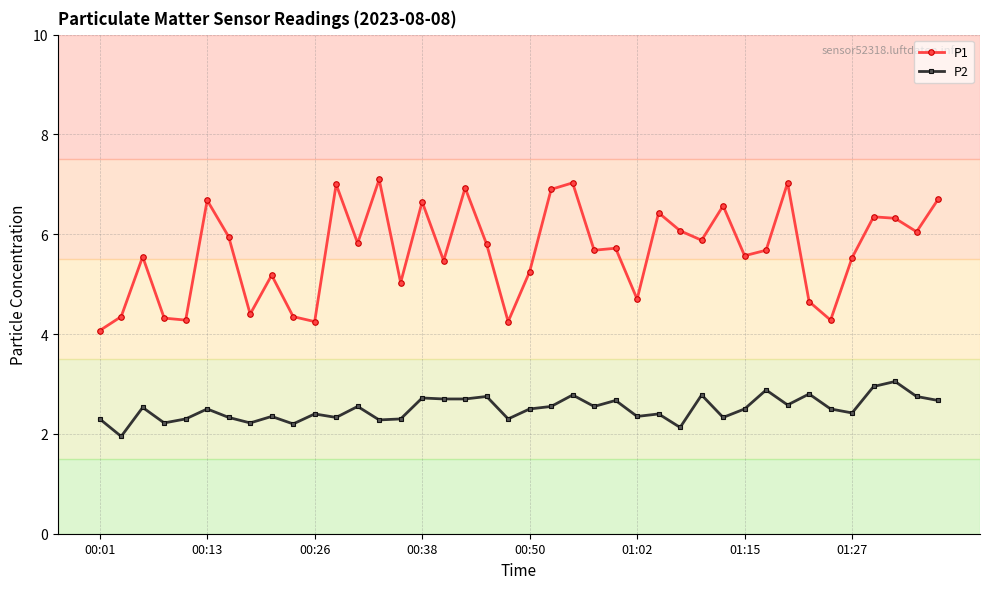

Which series has the largest range (max minus min)?

P1